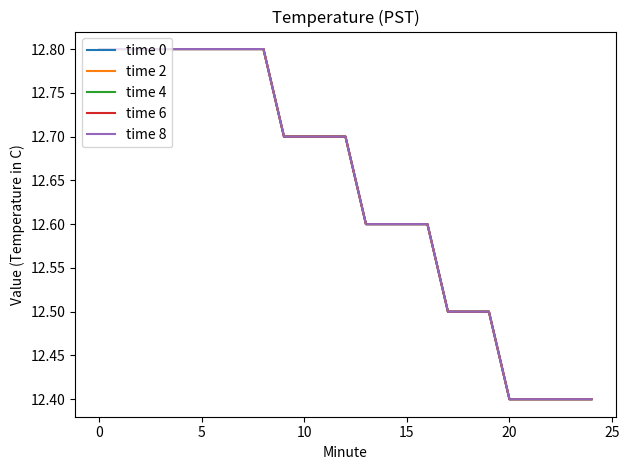

True or false: time 2 and time 0 intersect in this chart.

False